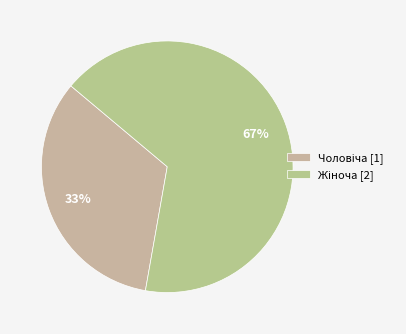

How many slices are in this pie chart?

2